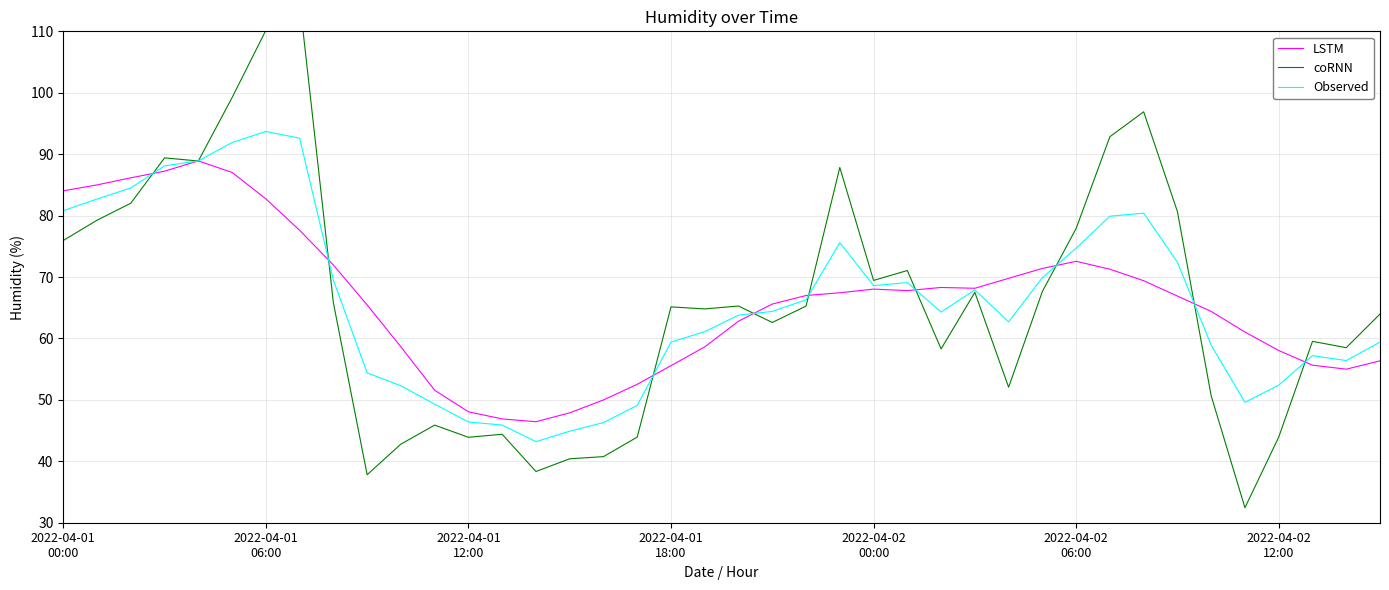

Reading left to right, list all the values displayed in this chart.

LSTM: 84.0	85.0	86.2	87.2	88.9	87.0	82.7	77.6	72.0	65.5	58.6	51.6	48.1	46.9	46.4	47.9	50.0	52.5	55.6	58.6	62.8	65.6	67.0	67.4	68.0	67.8	68.3	68.2	69.8	71.4	72.6	71.3	69.4	66.9	64.4	61.0	58.0	55.6	55.0	56.4
coRNN: 76.0	79.2	82.0	89.4	88.9	99.2	110.2	115.1	65.8	37.8	42.8	45.9	43.9	44.4	38.3	40.4	40.8	43.9	65.1	64.8	65.3	62.6	65.3	87.8	69.5	71.1	58.3	67.5	52.1	67.7	77.9	92.8	96.9	80.7	50.6	32.4	43.9	59.5	58.5	64.0
Observed: 80.8	82.7	84.5	88.1	88.9	91.9	93.7	92.6	69.5	54.4	52.3	49.3	46.4	45.9	43.2	44.9	46.3	49.1	59.4	61.1	63.8	64.4	66.3	75.6	68.6	69.1	64.3	67.9	62.7	69.9	74.7	79.9	80.4	72.4	58.9	49.6	52.4	57.2	56.4	59.4